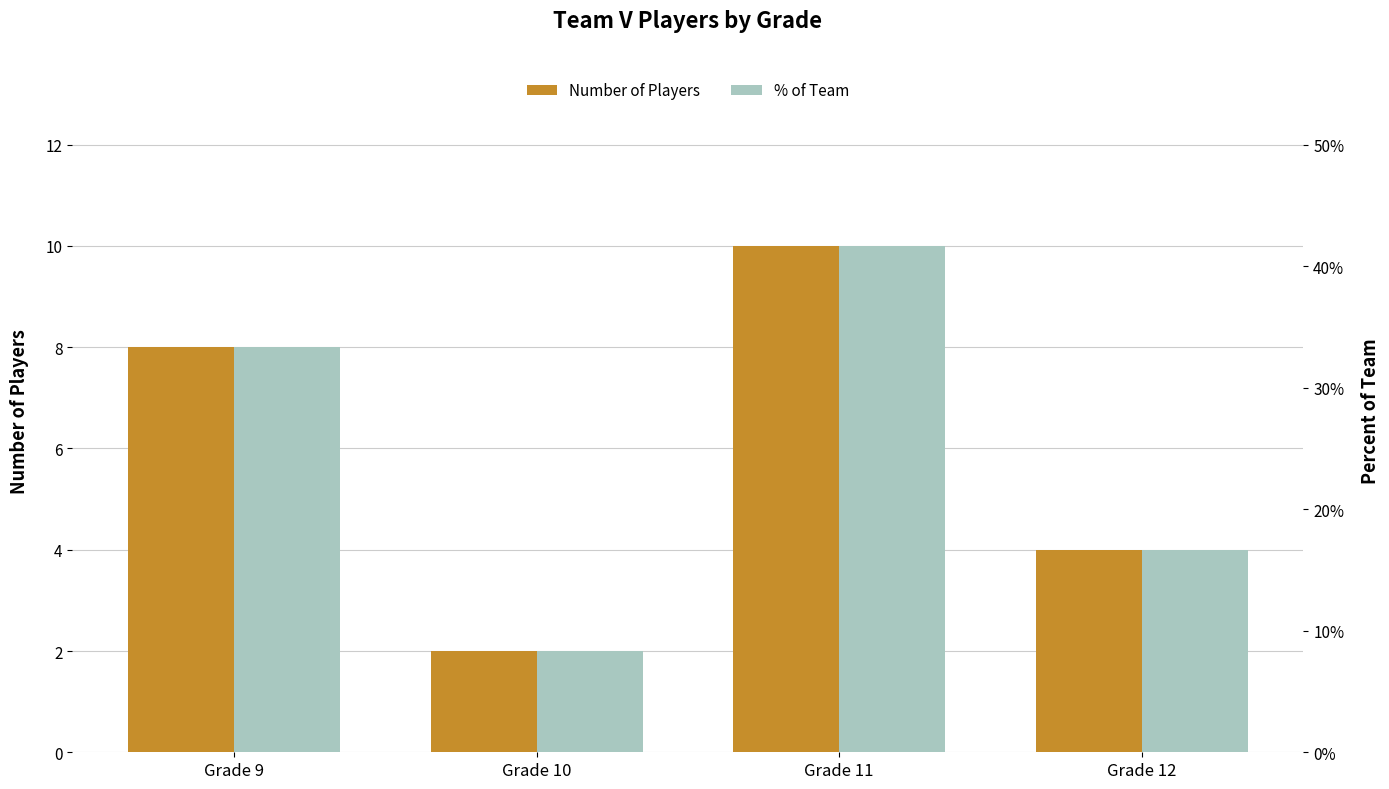

Rank the series by their average value, from highest to lowest.

% of Team, Number of Players